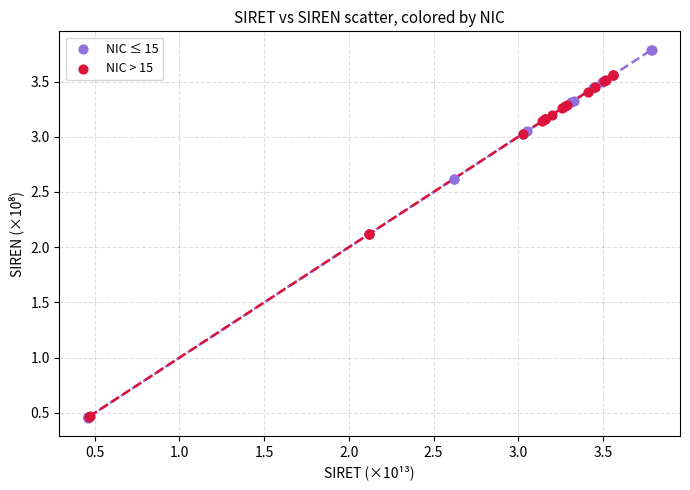

Which series contains the highest Y value?

NIC ≤ 15